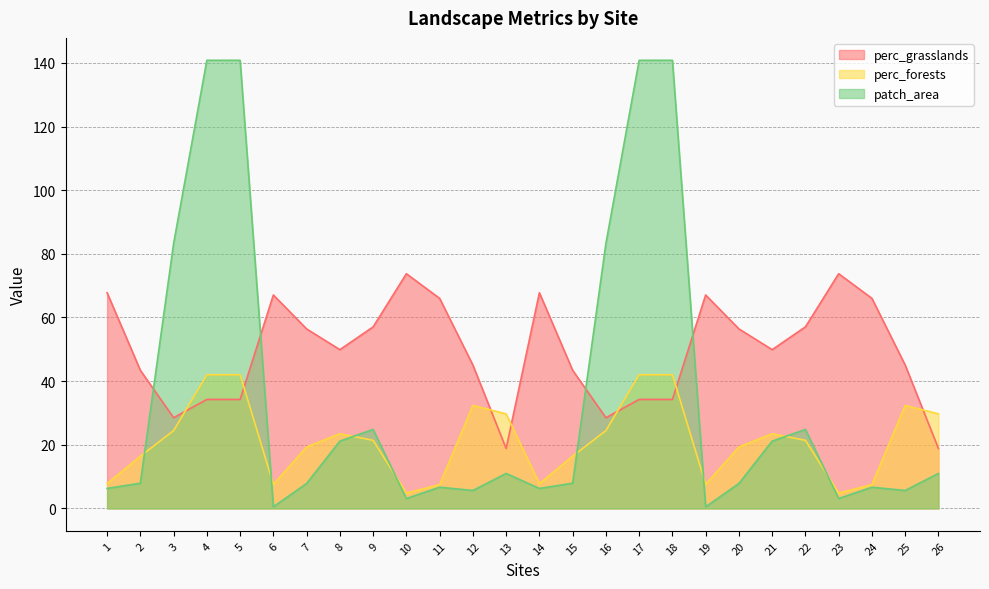

What is the difference between the highest and lowest values at 19?

66.6